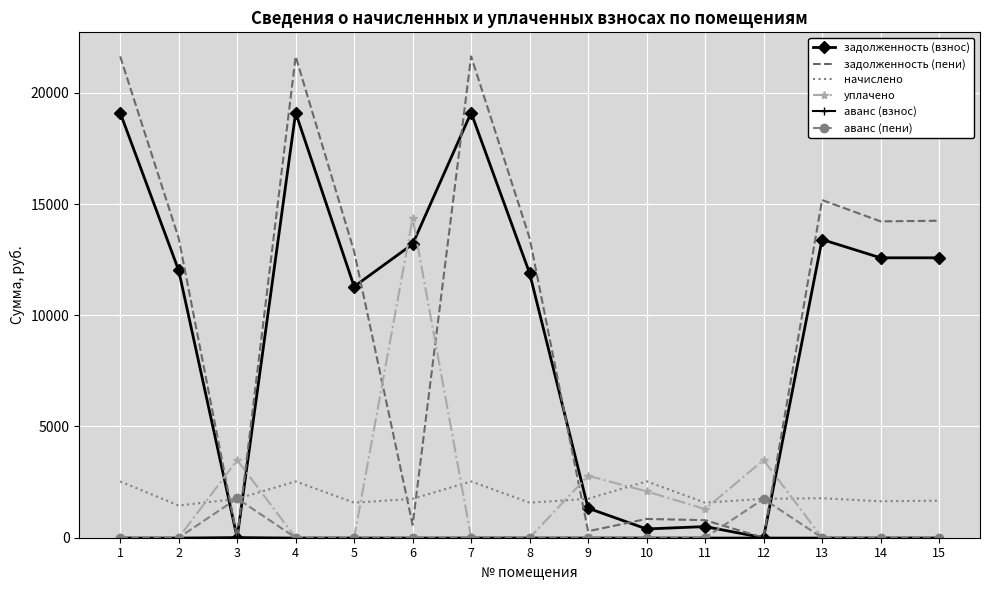

After their last crossing, which series has the higher values: начислено or задолженность (взнос)?

задолженность (взнос)